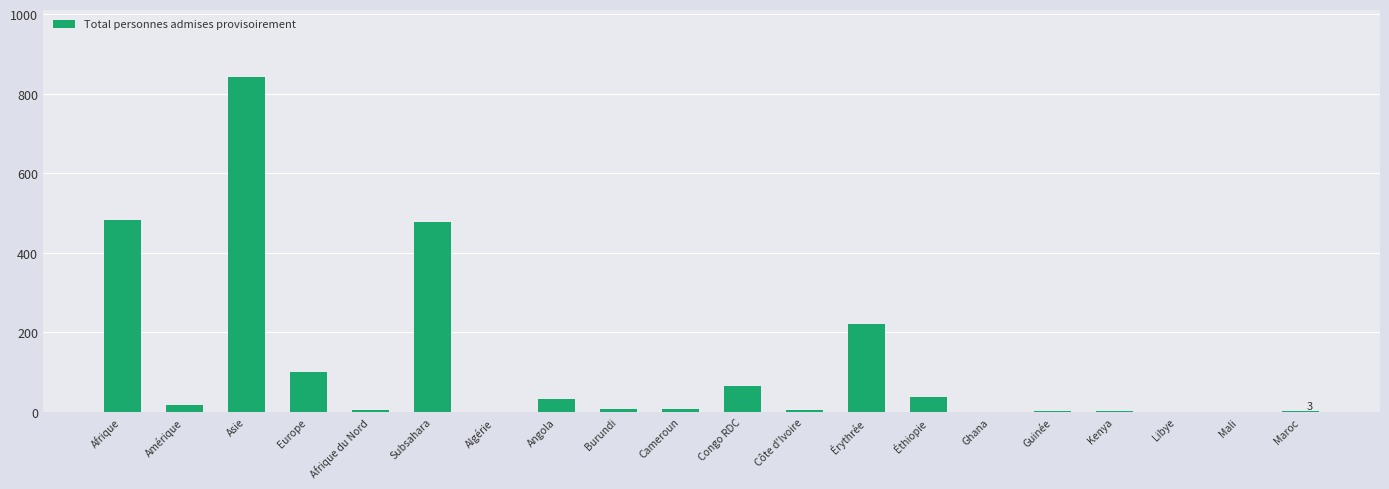

Which has a higher value, Éthiopie or Côte d'Ivoire?

Éthiopie